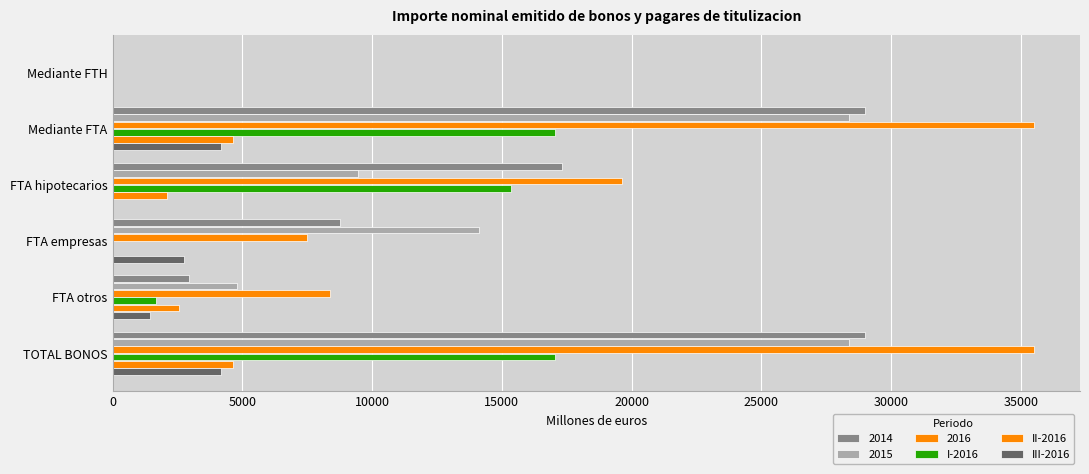

How many positive values does the 2014 series have?

5